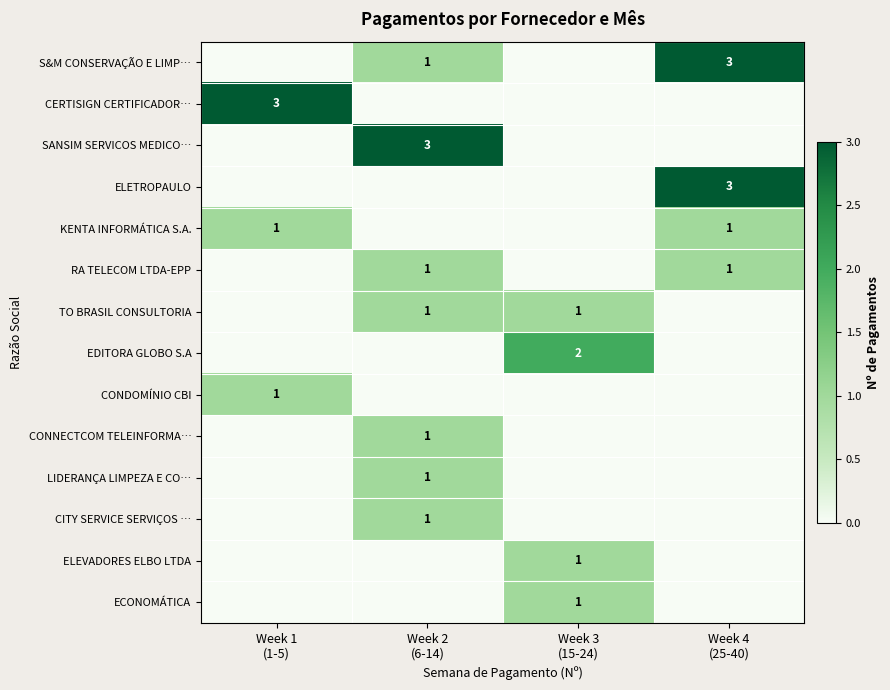

What is the maximum value for TO BRASIL CONSULTORIA?

1